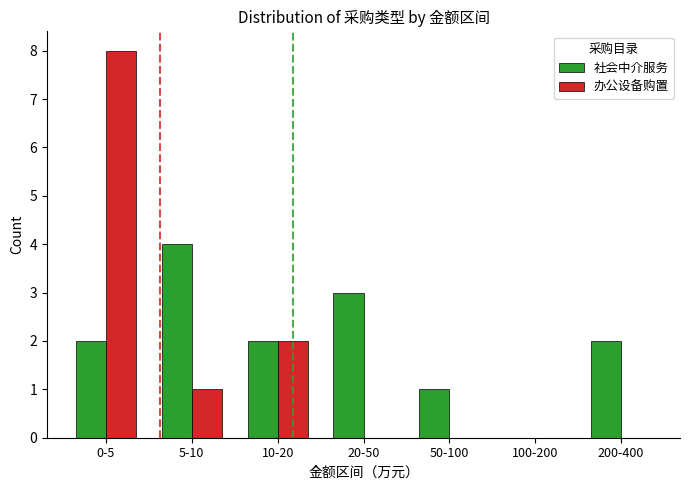

Which series changed the most between 0-5 and 20-50?

办公设备购置